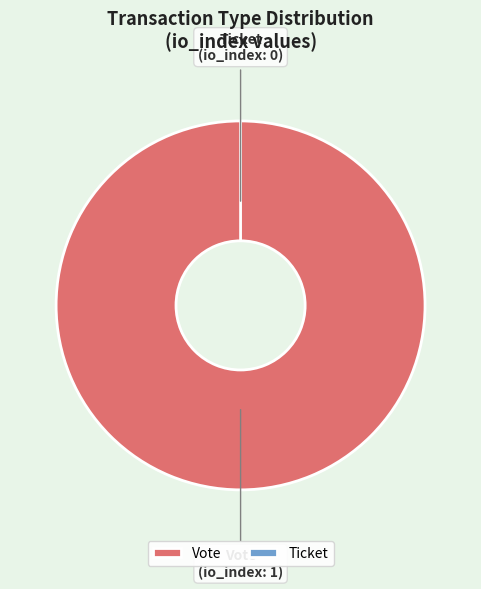

Is the sum of Ticket and Vote greater than half?

Yes